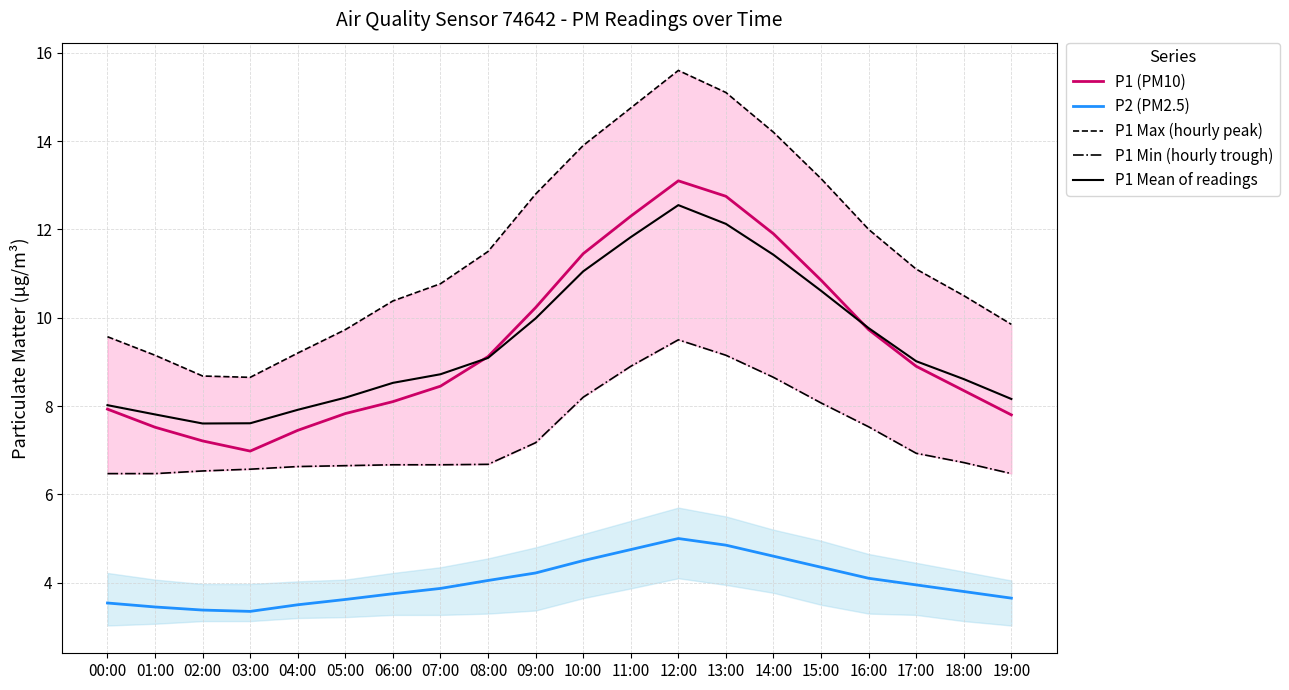

Which label corresponds to the largest value in the chart?

12:00